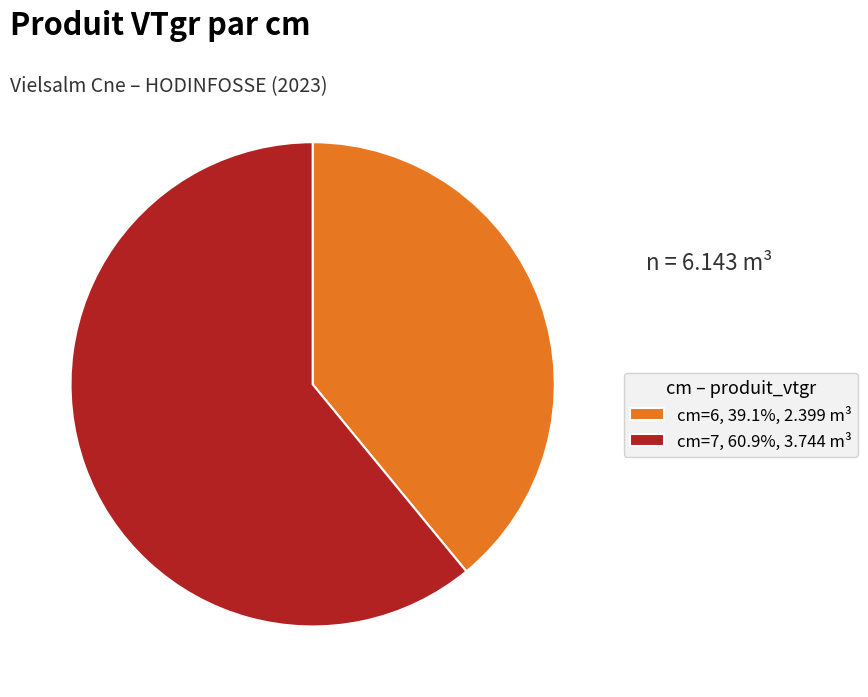

How many slices are in this pie chart?

2